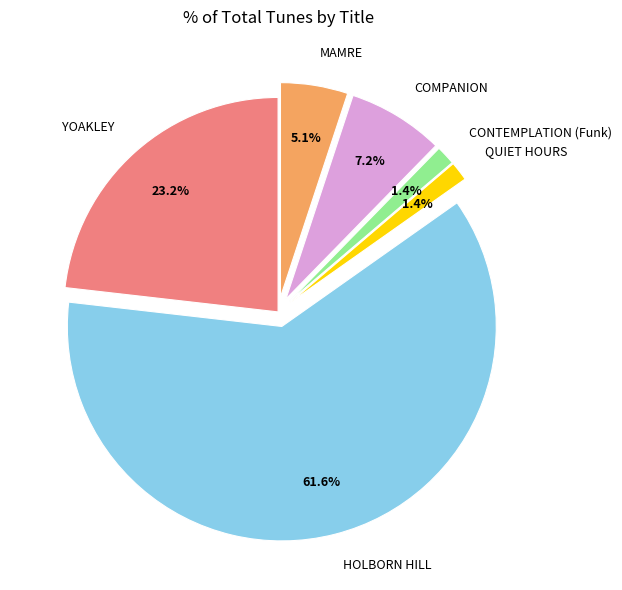

Does MAMRE account for over 50% of the chart?

No